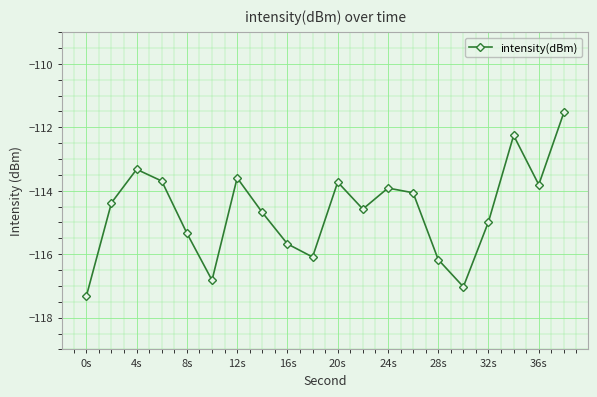

What is the minimum value shown in the chart?

-117.3